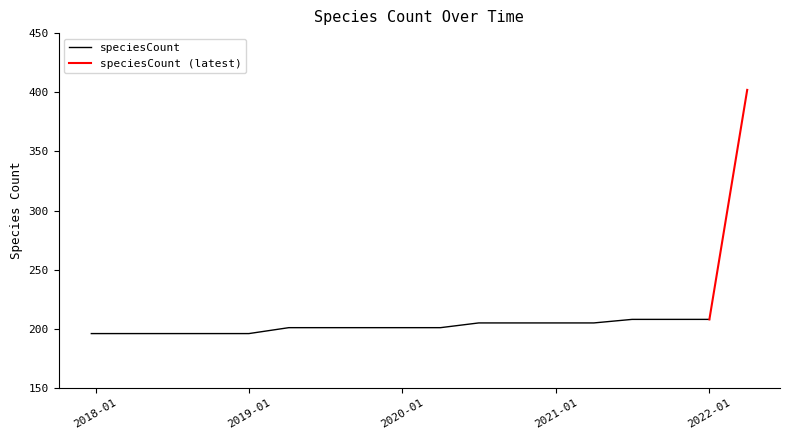

List the labels in order of value, largest first.

2022-04-01, 2021-07-01, 2021-10-01, 2022-01-01, 2020-07-01, 2020-10-01, 2021-01-01, 2021-04-01, 2019-04-06, 2019-07-01, 2019-10-09, 2020-01-01, 2020-04-01, 2017-12-22, 2018-04-09, 2018-07-11, 2018-09-28, 2019-01-01